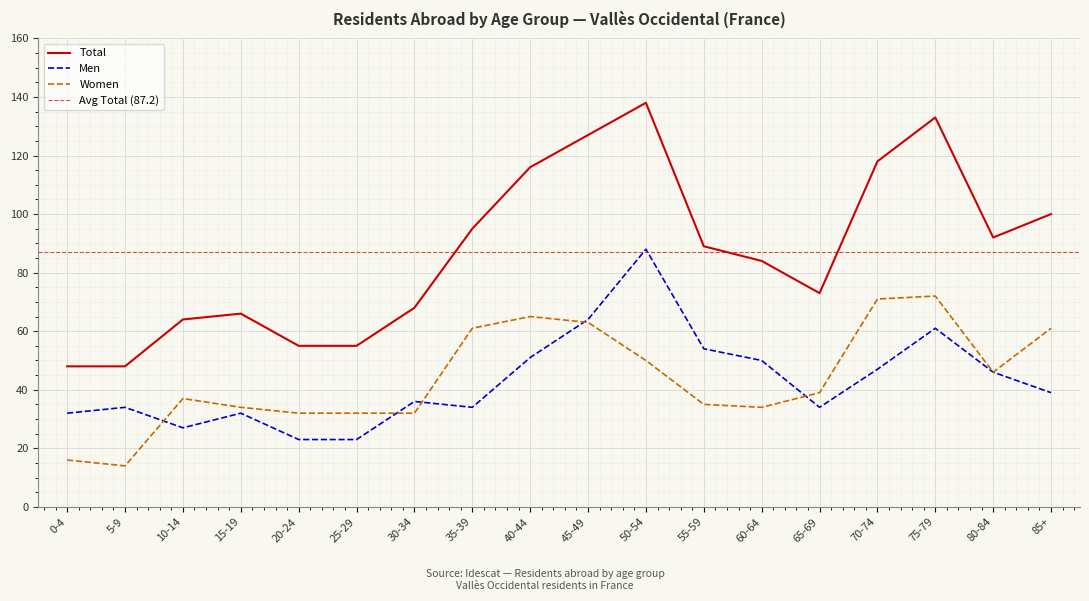

What is the label of the 6th point from the right?

60-64